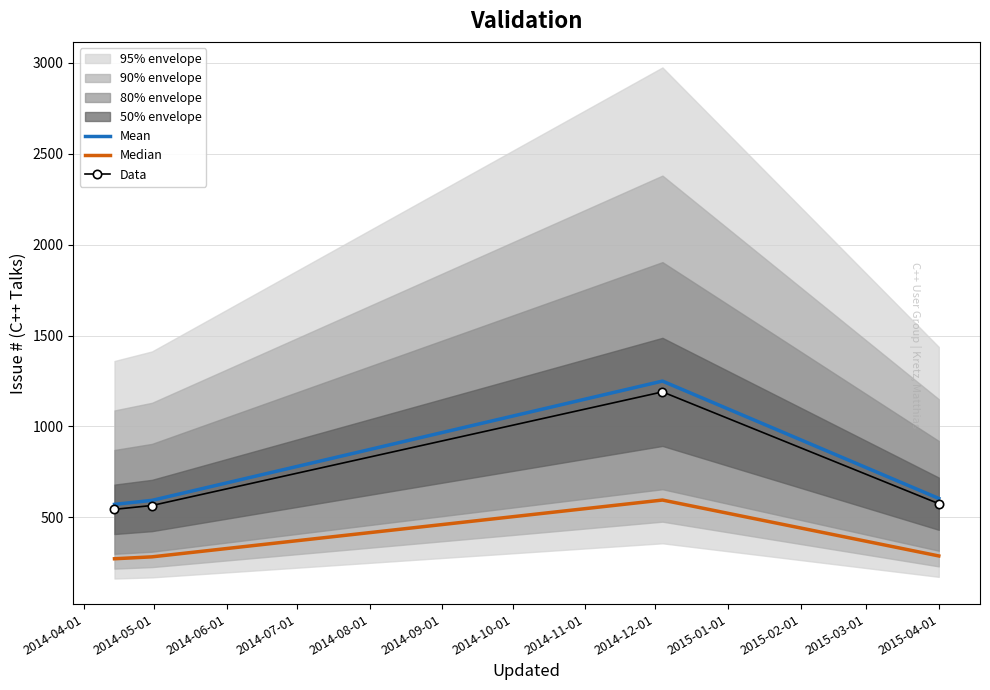

What is the highest value of the Data series?

1190.0